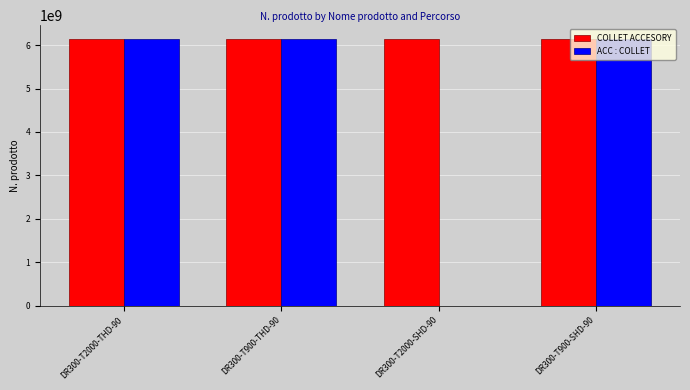

What is the sum of all COLLET ACCESORY values?

24607041780